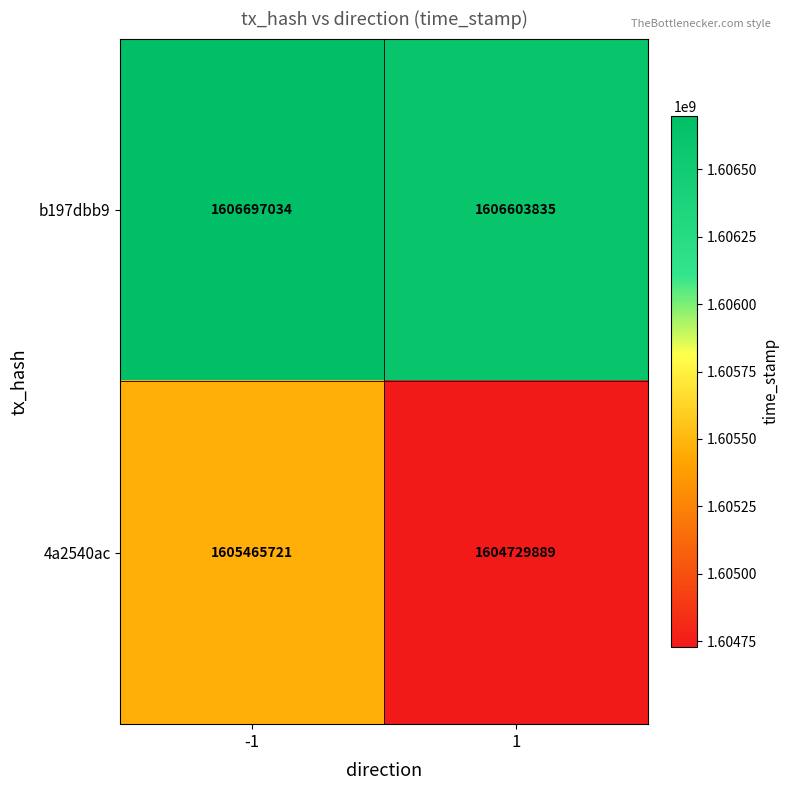

At -1, list the series in order from largest to smallest.

b197dbb9, 4a2540ac